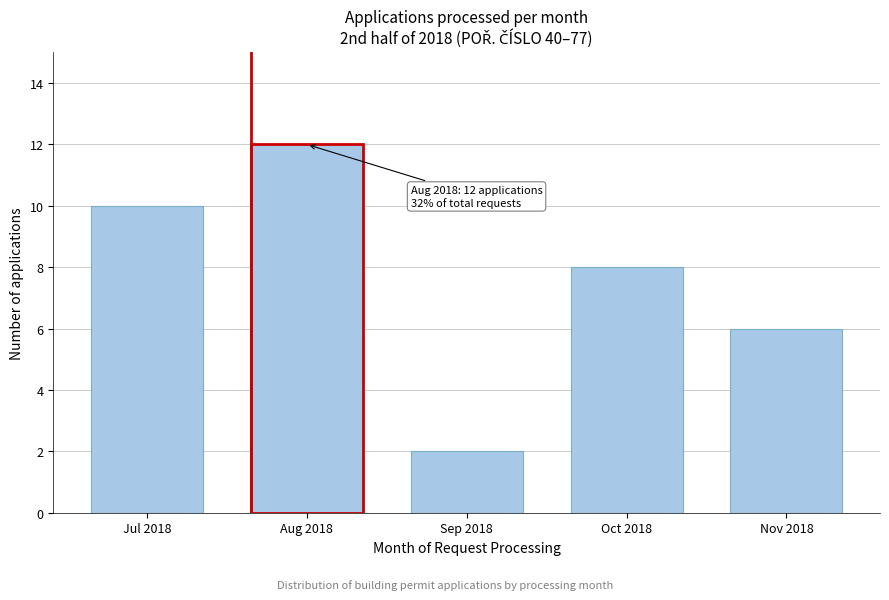

Reading left to right, extract all data points from this chart.

Jul 2018=10	Aug 2018=12	Sep 2018=2	Oct 2018=8	Nov 2018=6